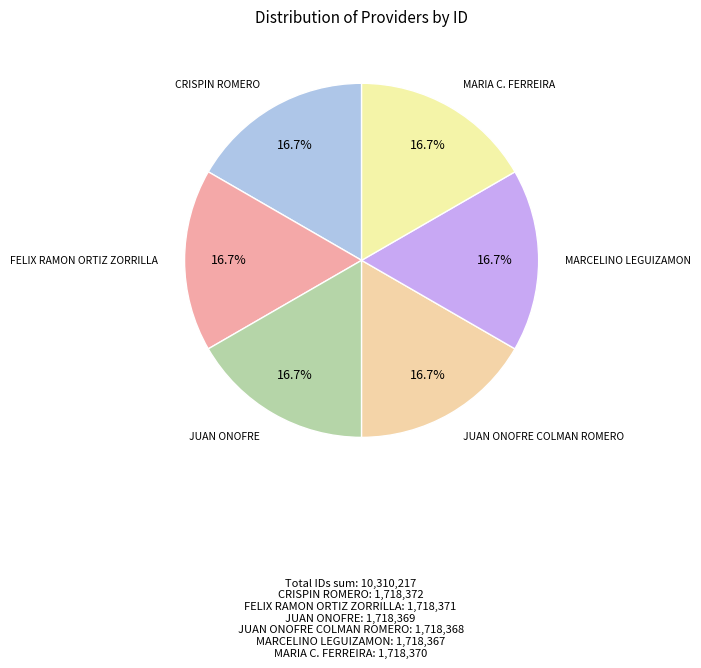

What percentage is the MARCELINO LEGUIZAMON slice, to the nearest percent?

17%